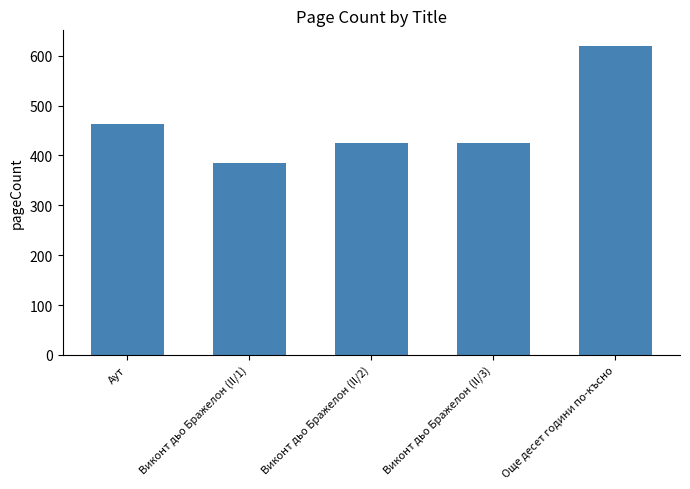

True or false: the data shows 424 at Виконт дьо Бражелон (II/3).

True